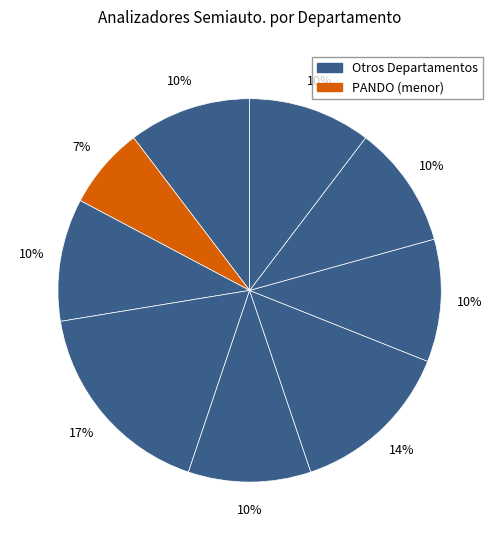

How many segments does this pie chart have?

9